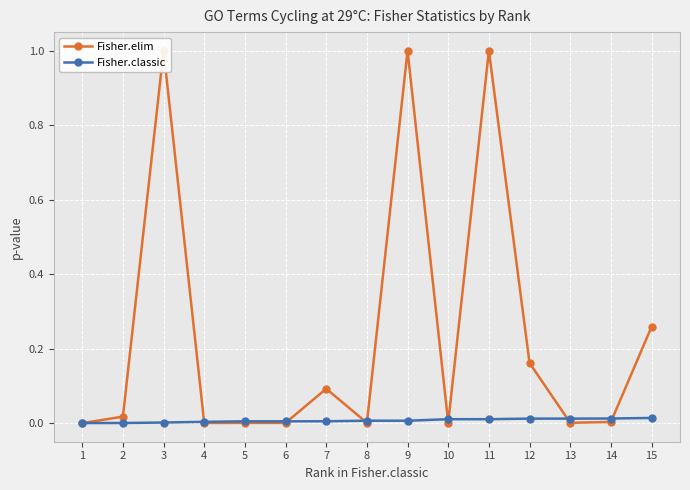

Reading right to left, transcribe all the data shown in this chart.

Fisher.elim: 15=0.3	14=0.0	13=0.0	12=0.2	11=1.0	10=0.0	9=1.0	8=0.0	7=0.1	6=0.0	5=0.0	4=0.0	3=1.0	2=0.0	1=0.0
Fisher.classic: 15=0.0	14=0.0	13=0.0	12=0.0	11=0.0	10=0.0	9=0.0	8=0.0	7=0.0	6=0.0	5=0.0	4=0.0	3=0.0	2=0.0	1=0.0